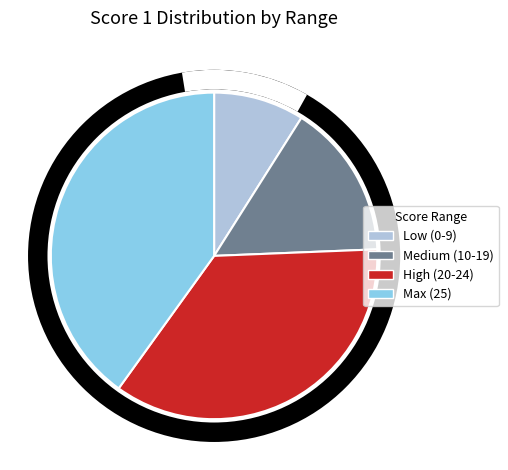

Is there a majority slice in this chart?

No